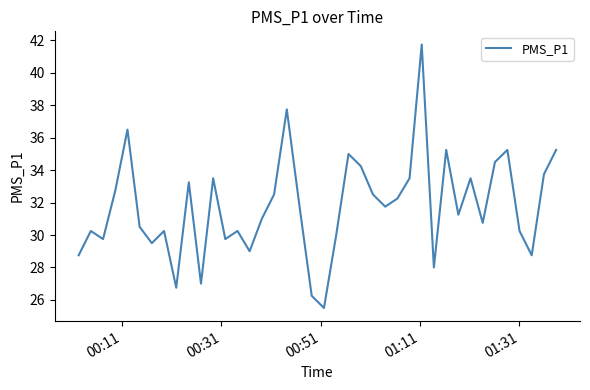

What is the greatest value displayed?

41.8